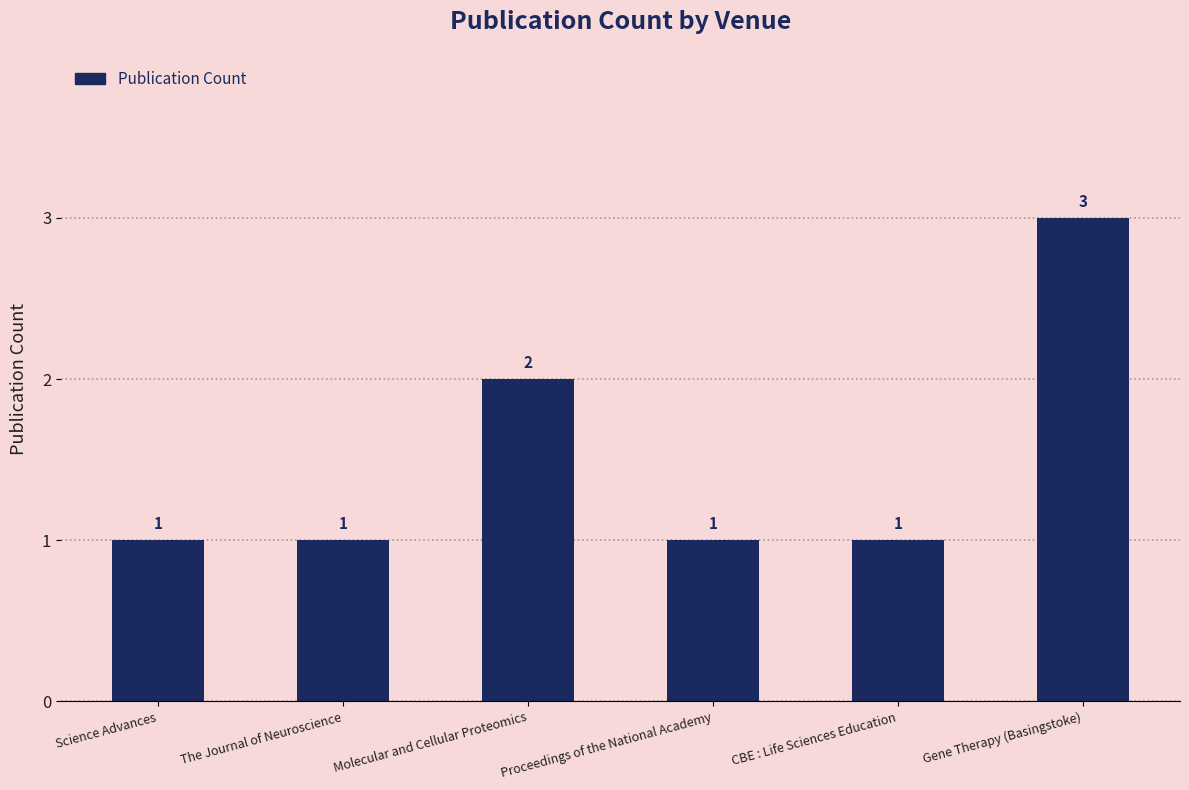

What is the label of the 6th bar from the left?

Gene Therapy (Basingstoke)